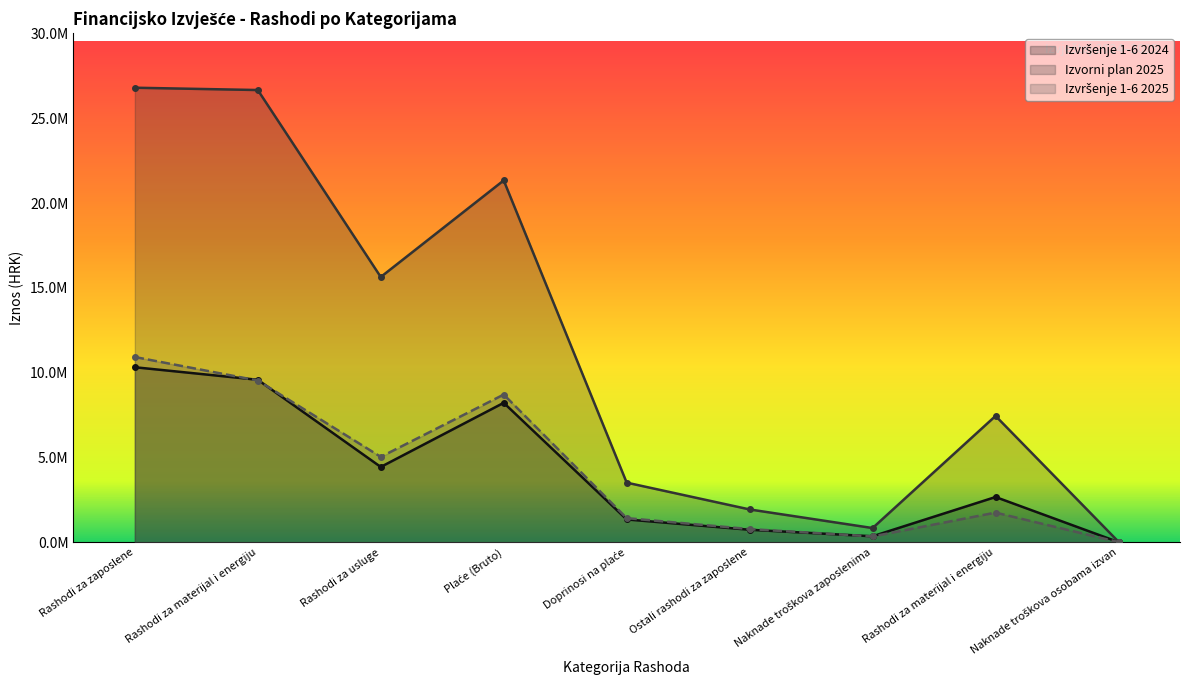

Between Ostali rashodi za zaposlene and Rashodi za materijal i energiju, which is larger?

Rashodi za materijal i energiju